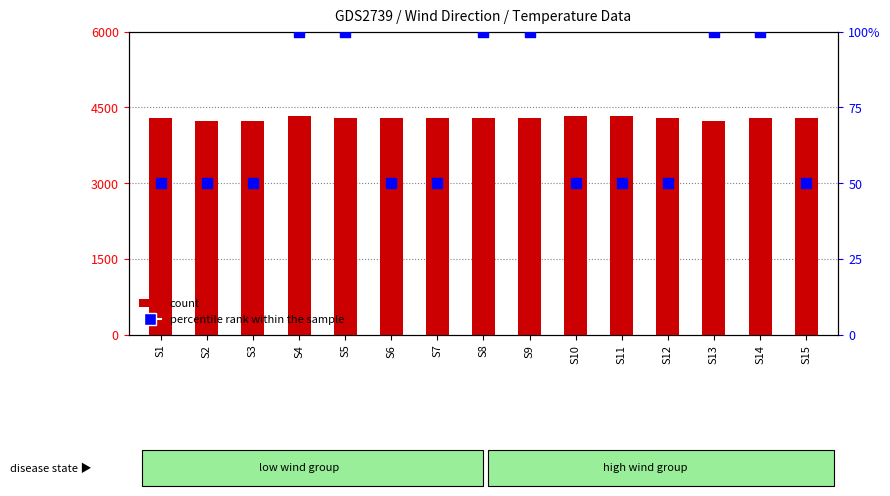

At how many categories does at least one series exceed 2007?

15